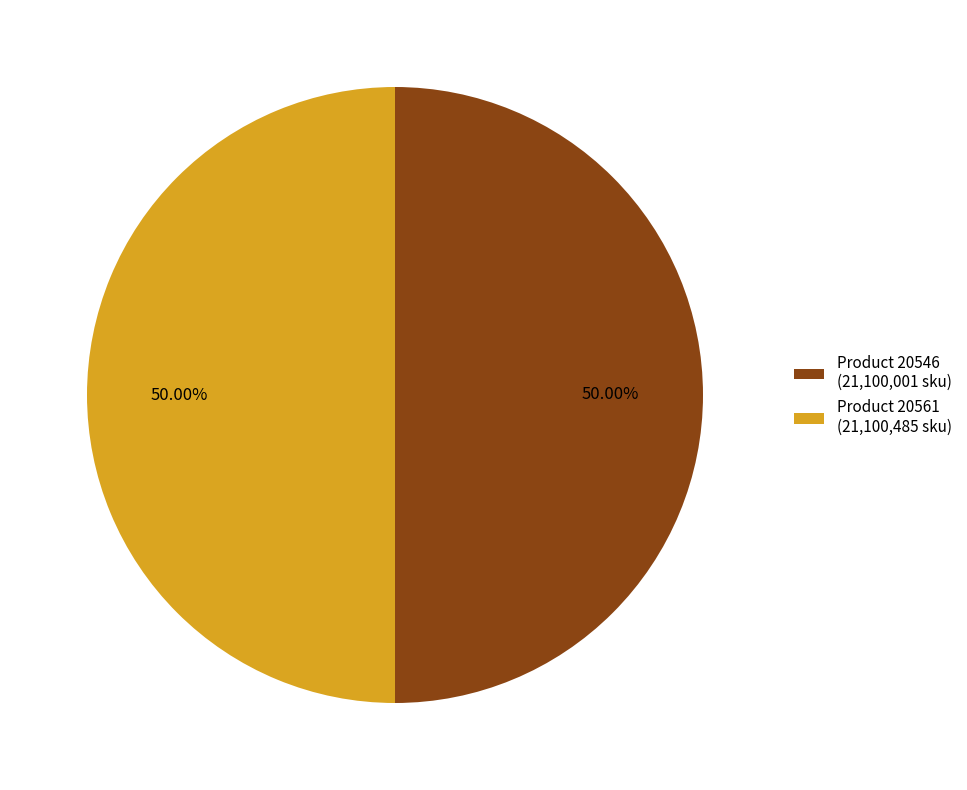

Combined, do Product 20561 (21,100,485 sku) and Product 20546 (21,100,001 sku) account for over 50%?

Yes